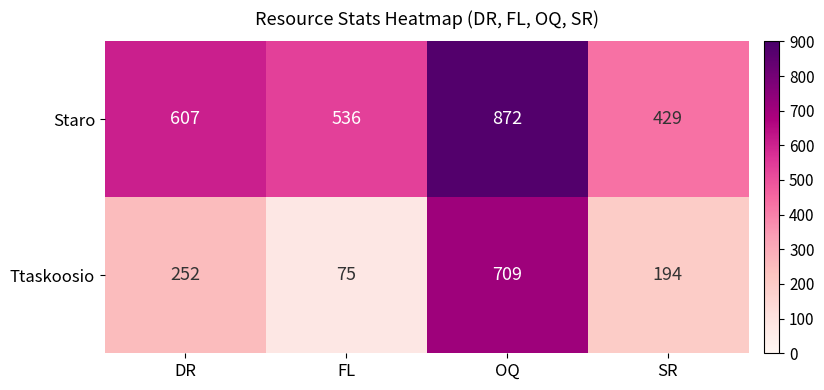

What is the approximate value of Ttaskoosio at OQ, to the nearest 50?

700